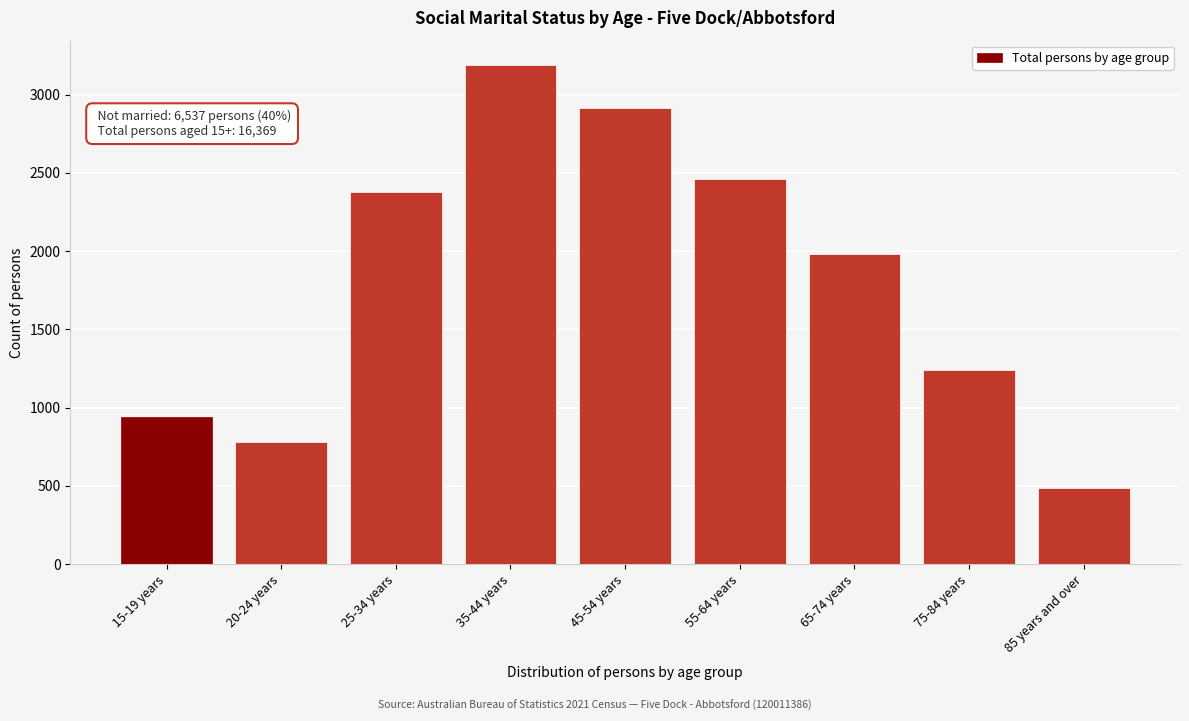

Reading left to right, transcribe all the data shown in this chart.

943	781	2375	3186	2914	2460	1982	1239	489